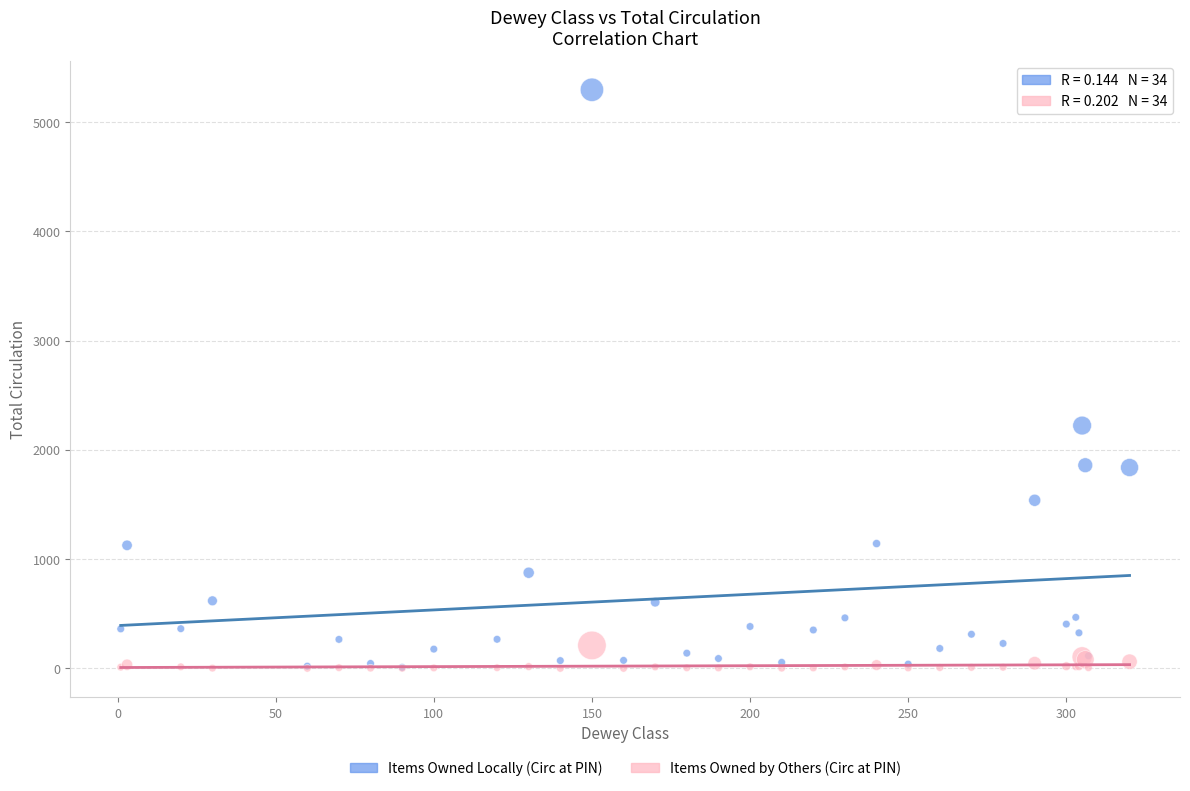

What are all the series names shown in the legend?

Items Owned Locally (Circ at PIN), Items Owned by Others (Circ at PIN)